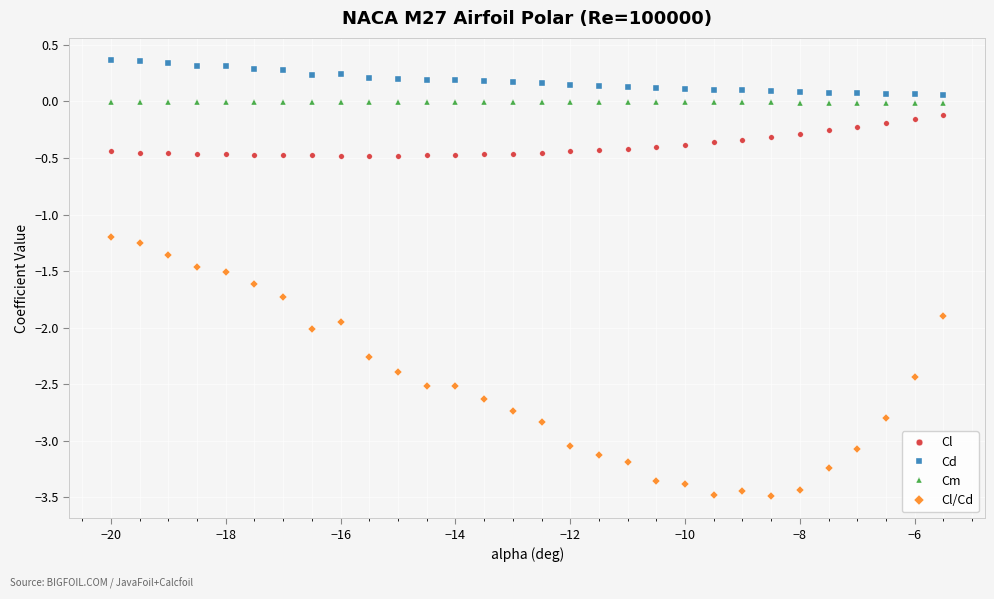

What is the maximum value for Cd?

0.4